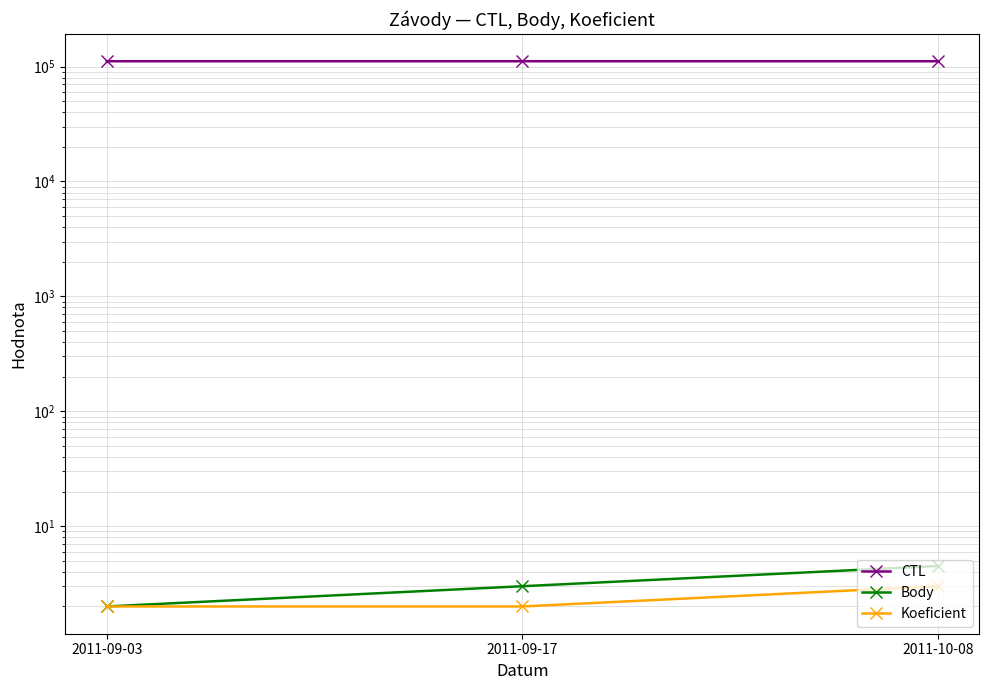

At which label is Body closest to 3?

2011-09-17